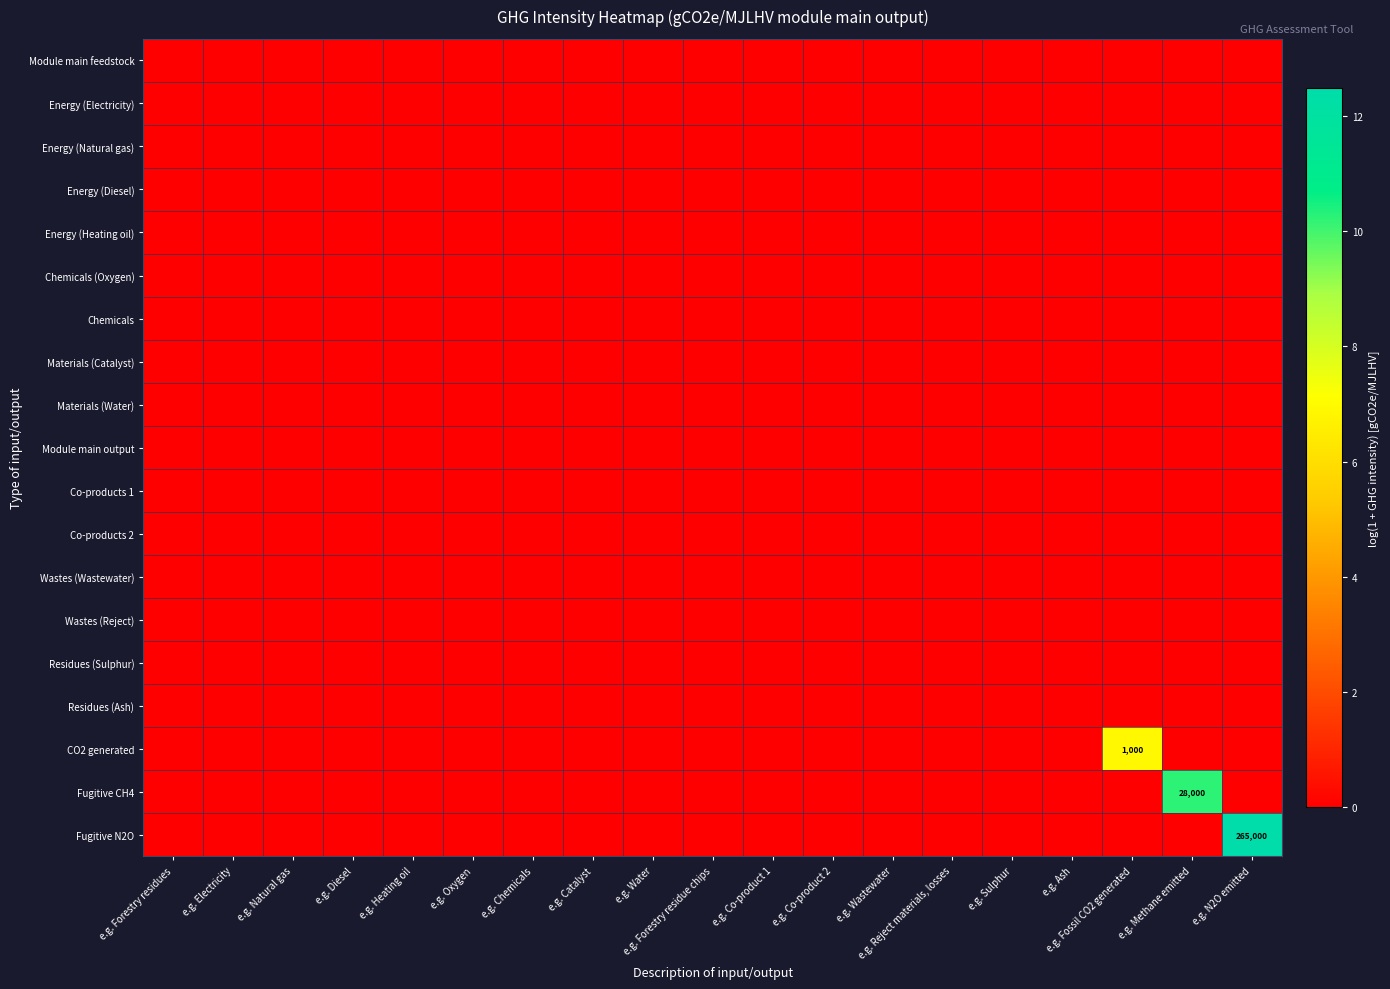

Which series has the largest total across all categories?

Fugitive N2O